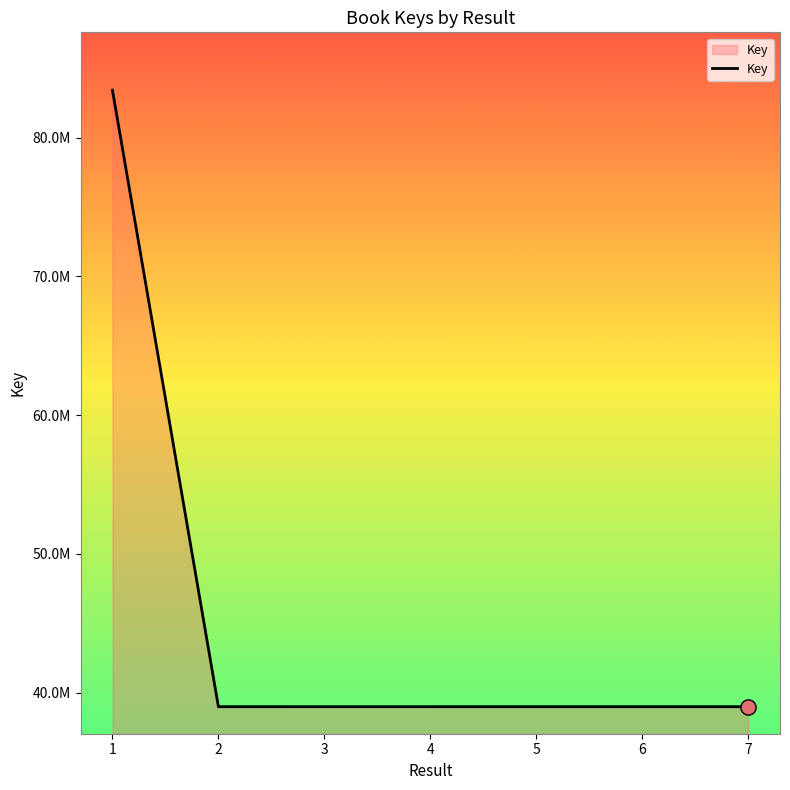

What is the ratio of the value at 5 to the value at 3?

1.0